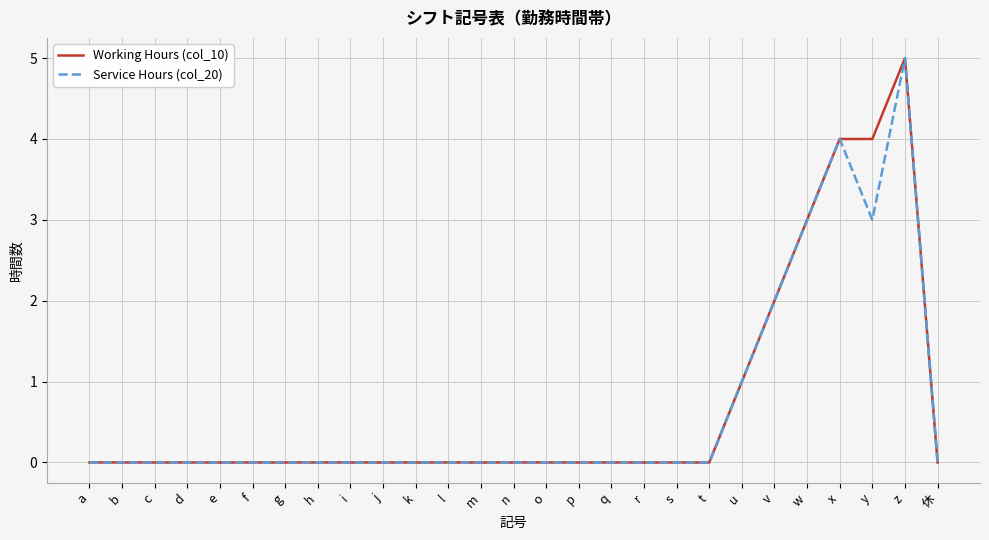

What are all the series names shown in the legend?

Working Hours (col_10), Service Hours (col_20)